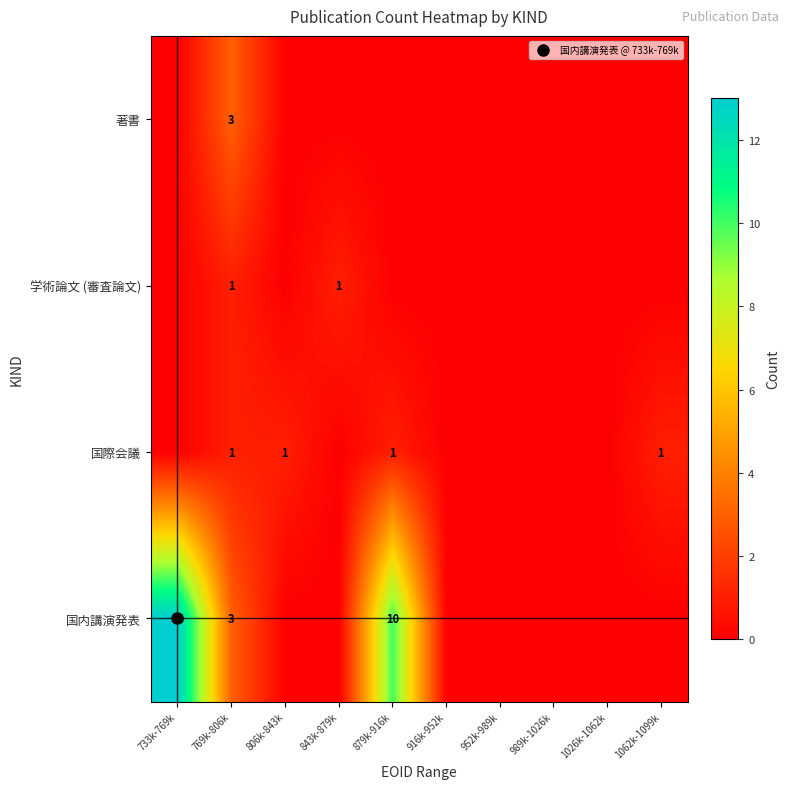

Is the value of 国内講演発表 at 879k-916k greater than the value of 著書 at 989k-1026k?

Yes